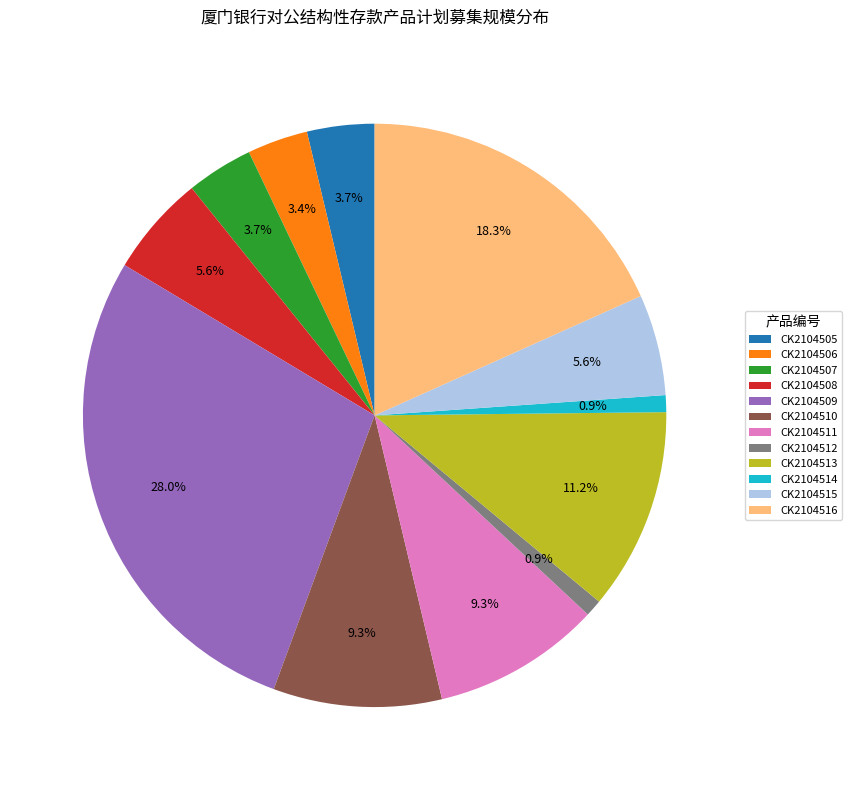

The CK2104513 slice represents 11% of the pie. True or false?

True